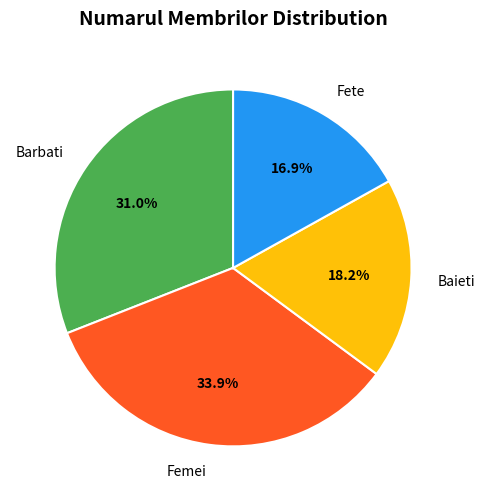

What portion of the pie excludes Baieti?

81.8%